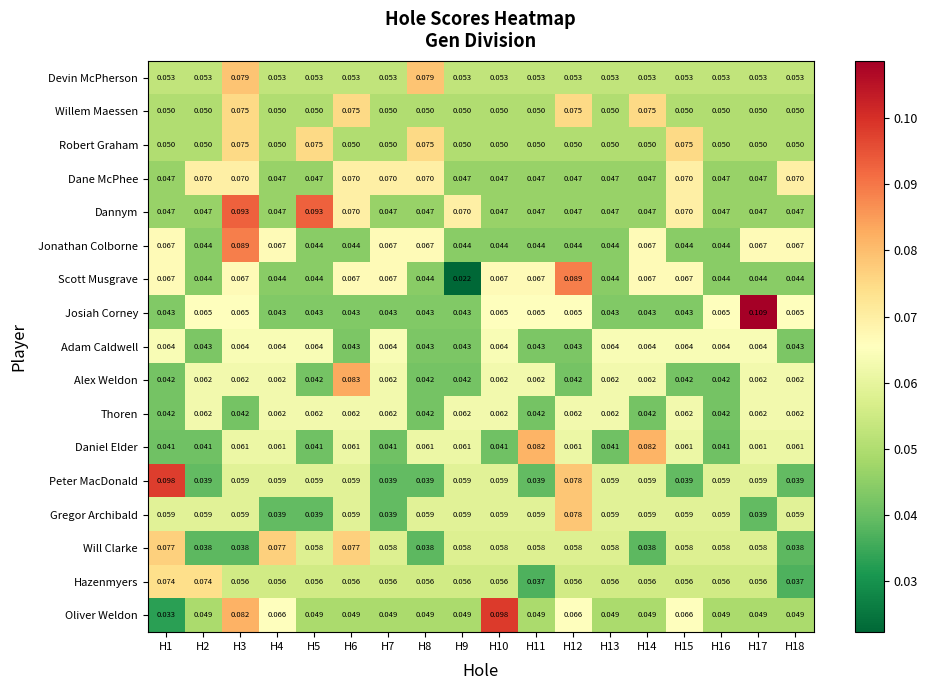

Is the value of Peter MacDonald at H11 greater than the value of Alex Weldon at H3?

No